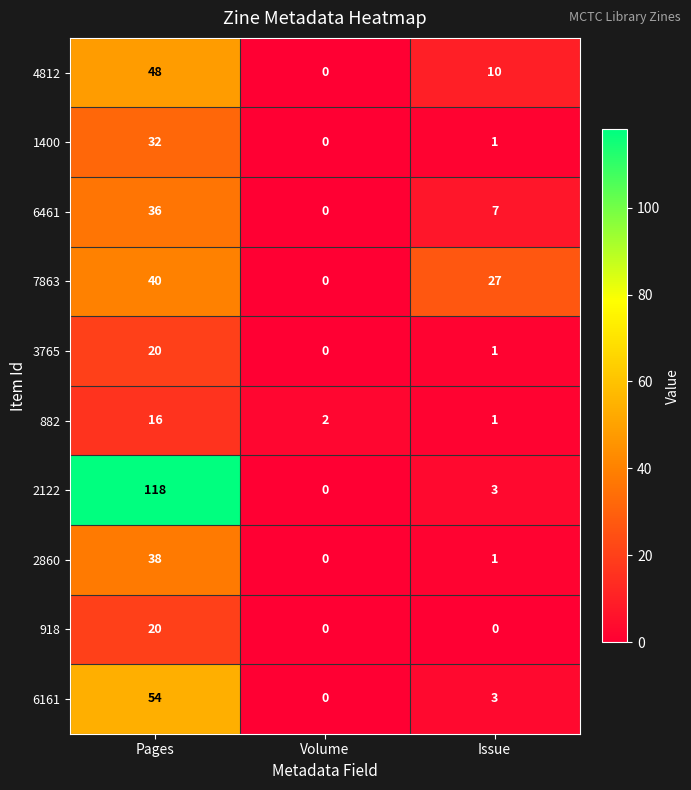

What is the total value across all series at Issue?

54